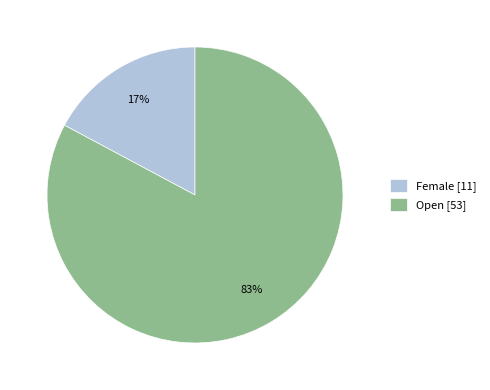

Is there any slice that represents more than half of the pie?

Yes